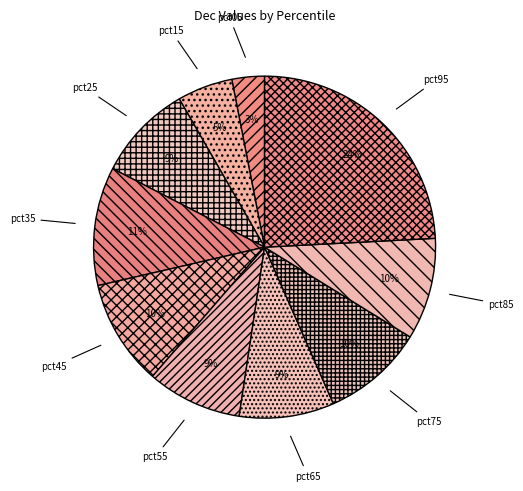

To the nearest percent, what is the combined percentage of pct35 and pct75?

21%